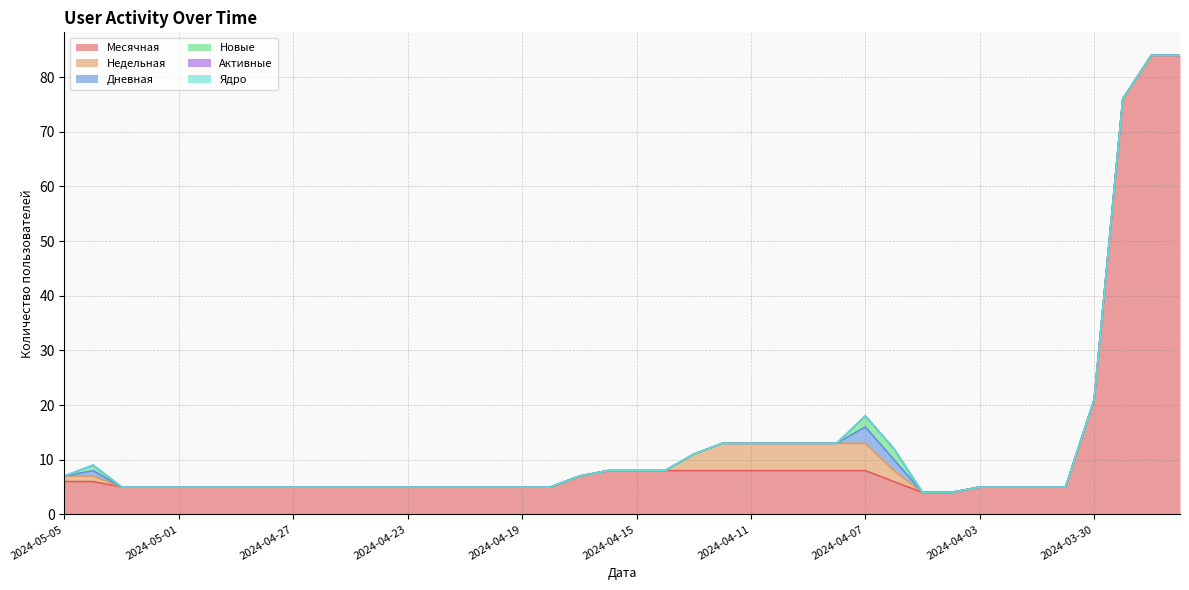

The Дневная series shows 0 at 2024-04-29. True or false?

True